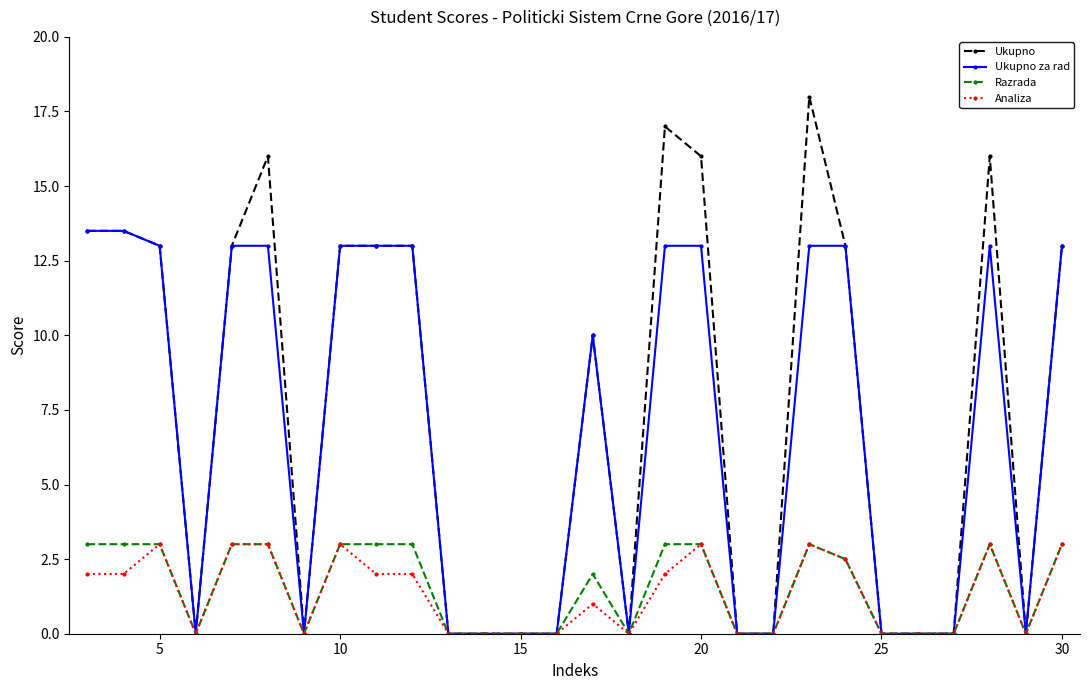

What is the value of the Ukupno point at the 3rd from the left?

13.0